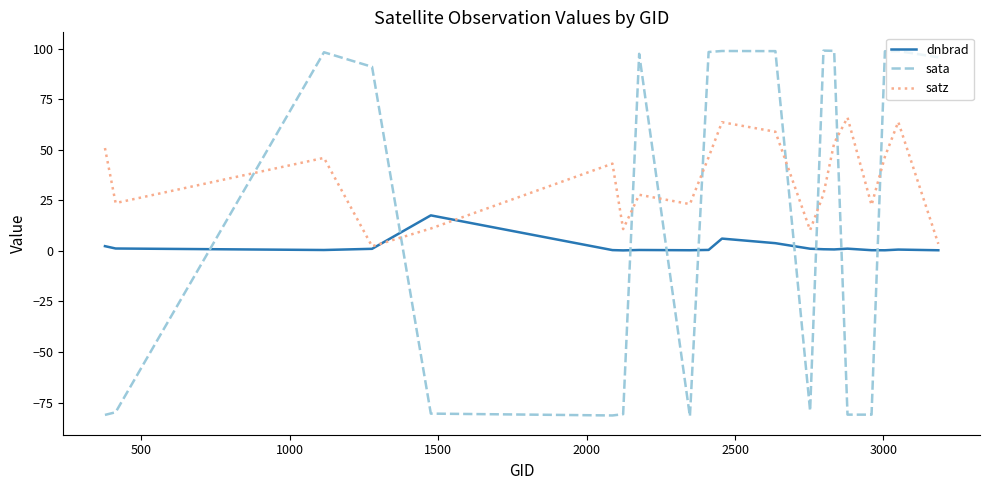

Which series ends up on top after the final intersection of satz and sata?

sata